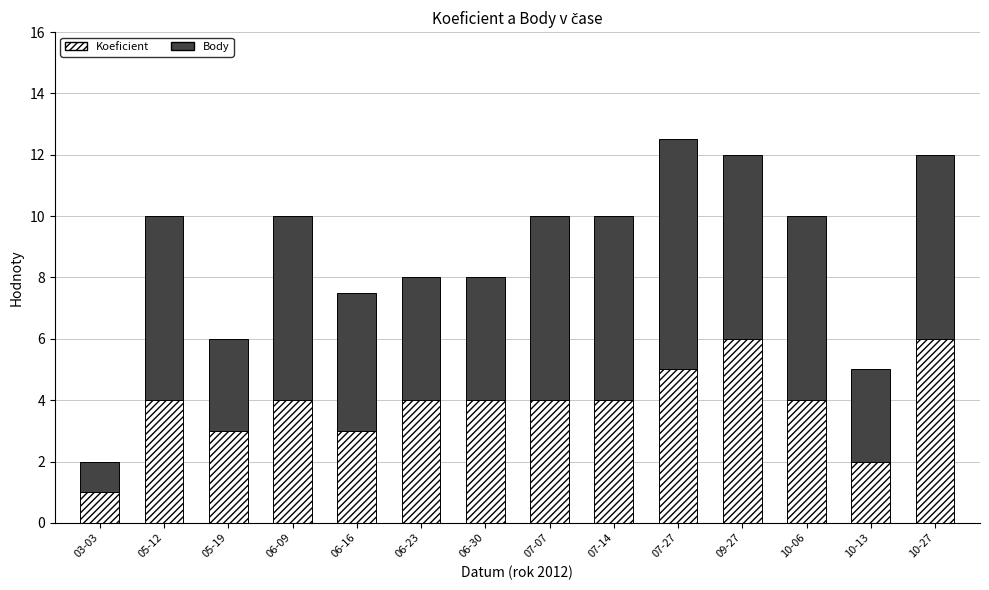

What is the highest value of the Koeficient series?

6.0